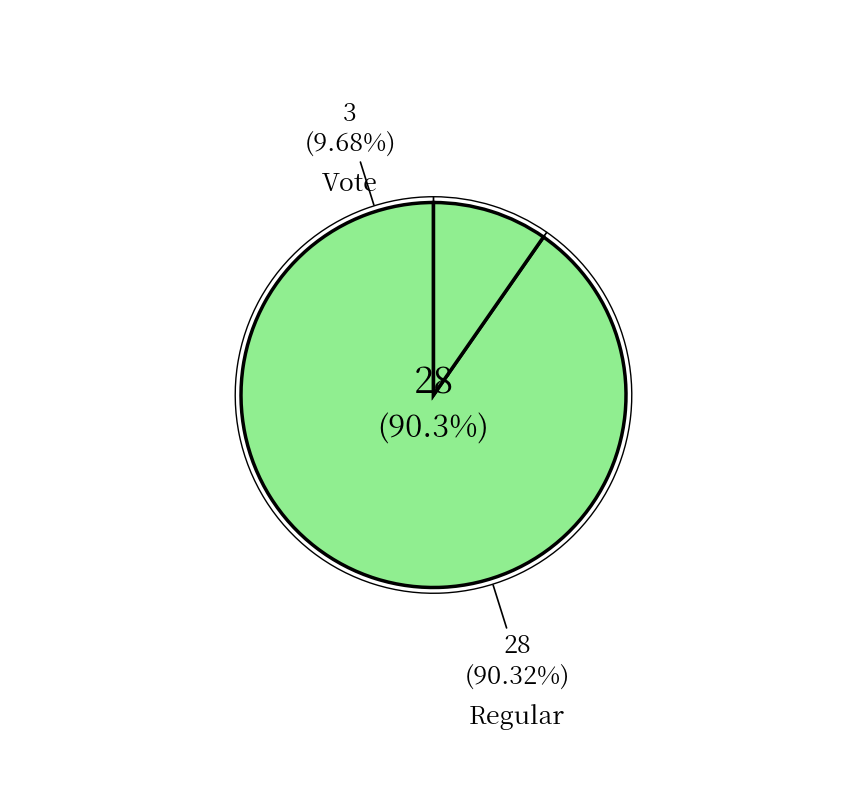

Is Regular the majority of the pie?

Yes